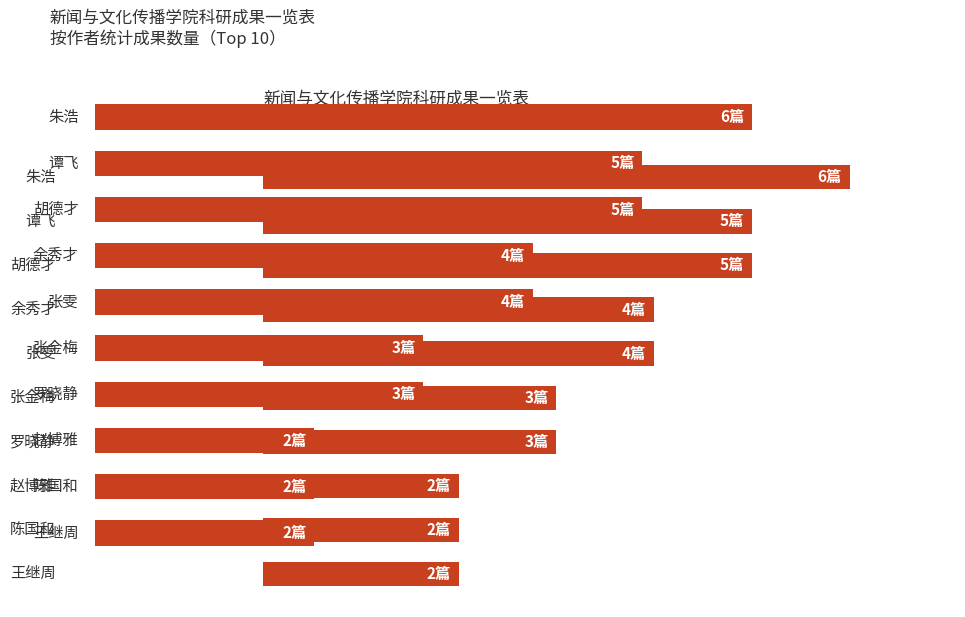

List the labels in order of value, largest first.

0, 1, 2, 3, 4, 5, 6, 7, 8, 9